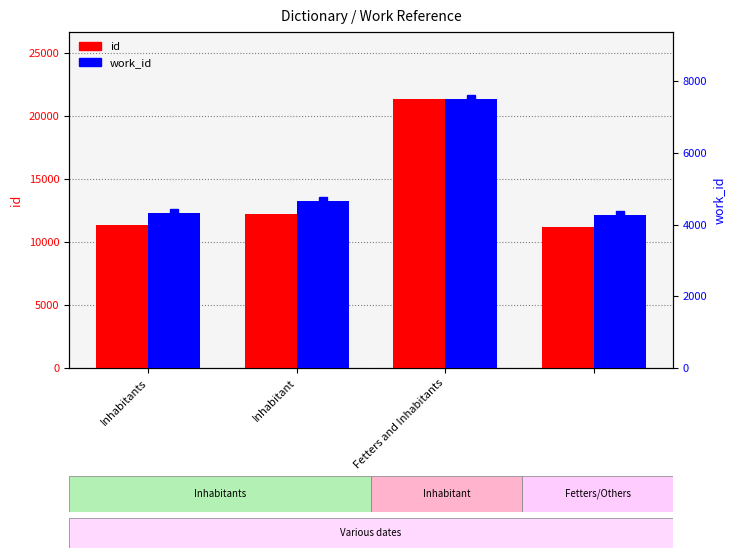

Rank the series by their maximum value, from highest to lowest.

id, work_id